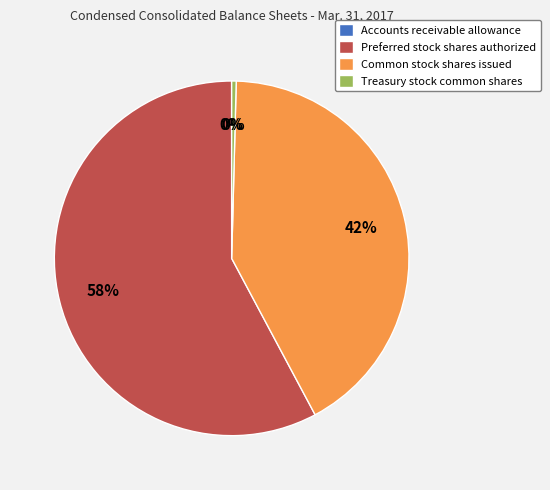

Which slice is the largest?

Preferred stock shares authorized